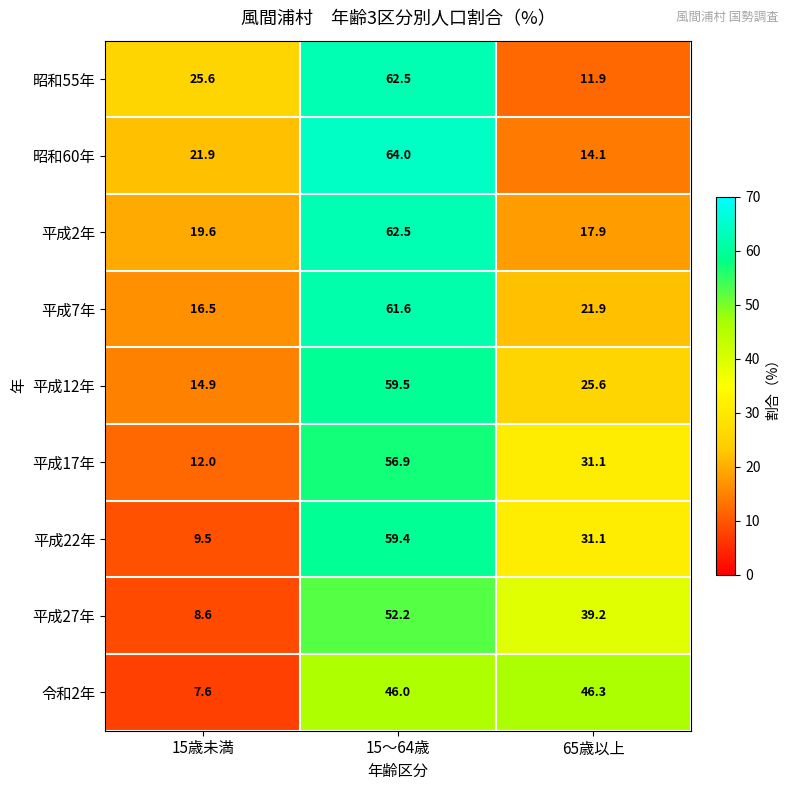

The value of 平成12年 at 65歳以上 is 5.9. True or false?

False